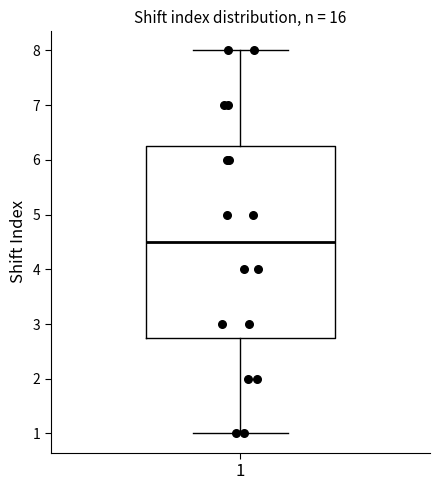

Where is the upper edge of the box at x = 1 on the y-axis? The values are not printed on the chart, so give them approximately, as read against the axis.

6.3